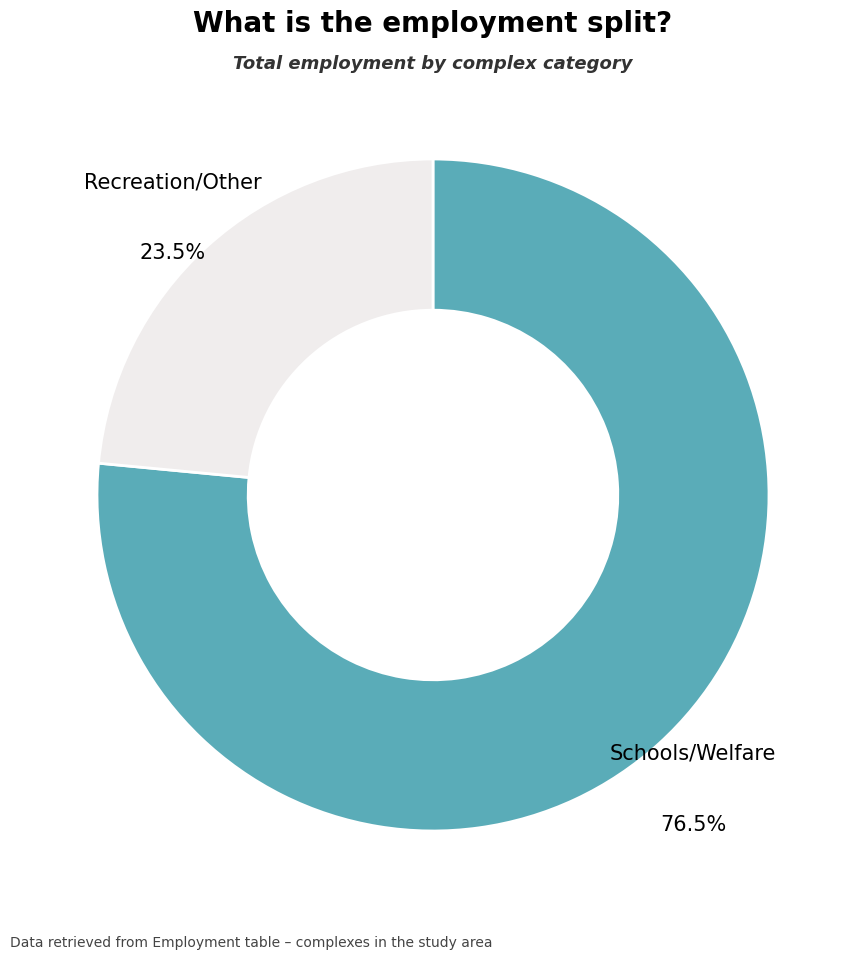

Does any single category account for the majority?

Yes